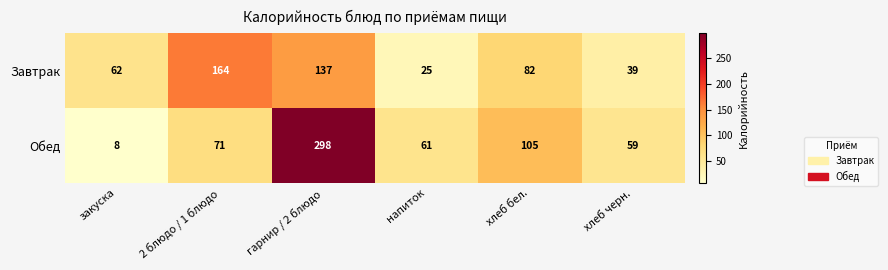

What is the difference between the maximum and minimum values in the Обед series?

290